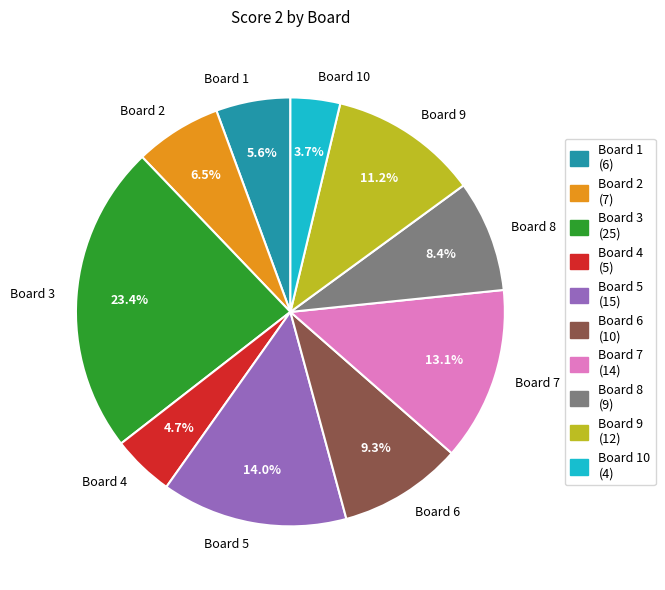

What percentage is NOT represented by Board 2?

93.5%